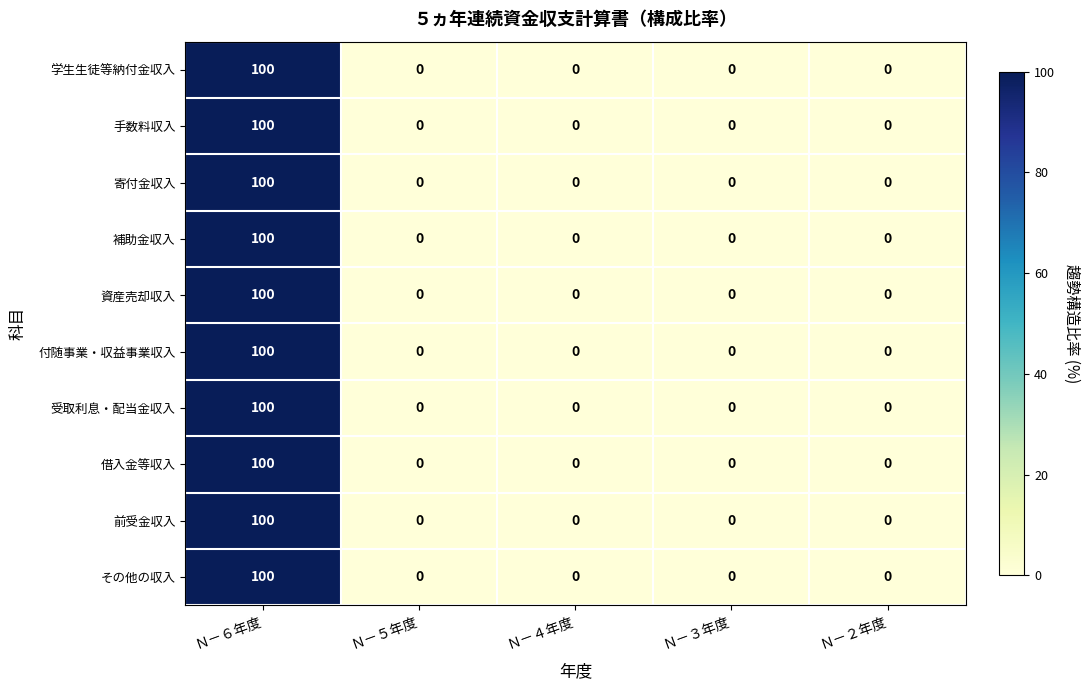

At which category does the chart reach its peak across all series?

Ｎ－６年度